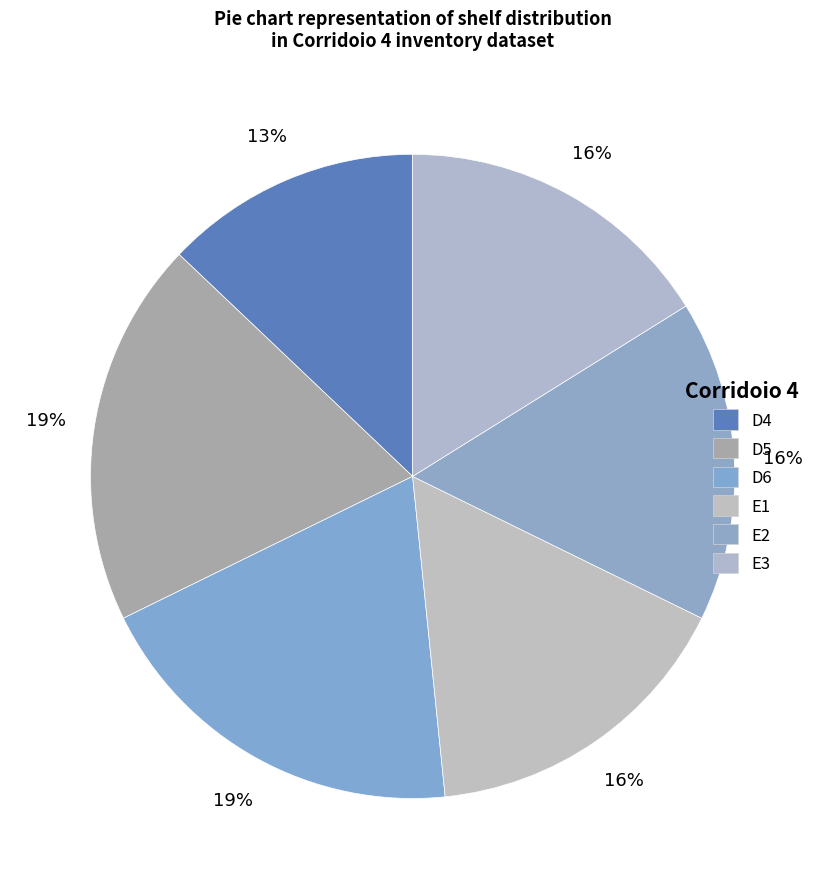

True or false: E1 accounts for 6% of the total.

False